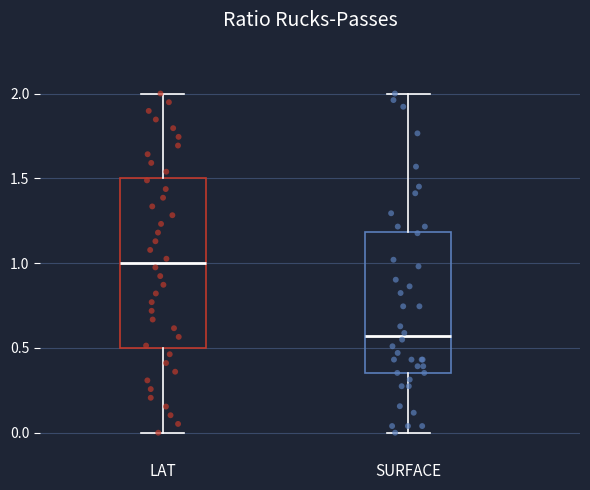

Where does the upper whisker of the box for LAT end on the y-axis? The values are not printed on the chart, so give them approximately, as read against the axis.

2.00